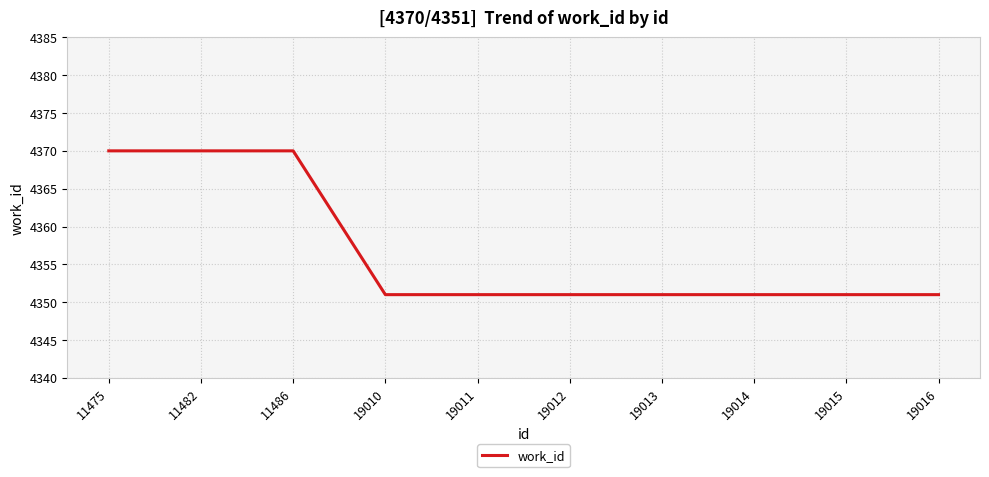

The value at 19015 is 4351. True or false?

True